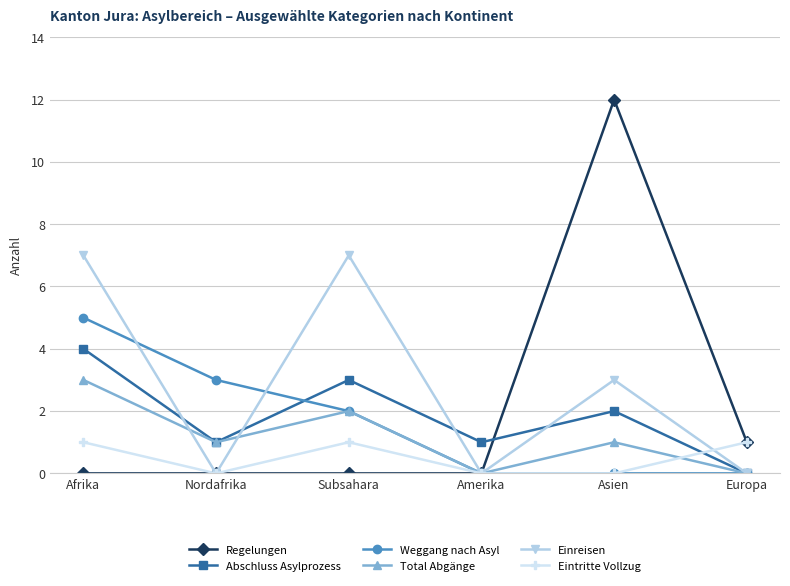

True or false: Einreisen has a value of 4 at Europa.

False